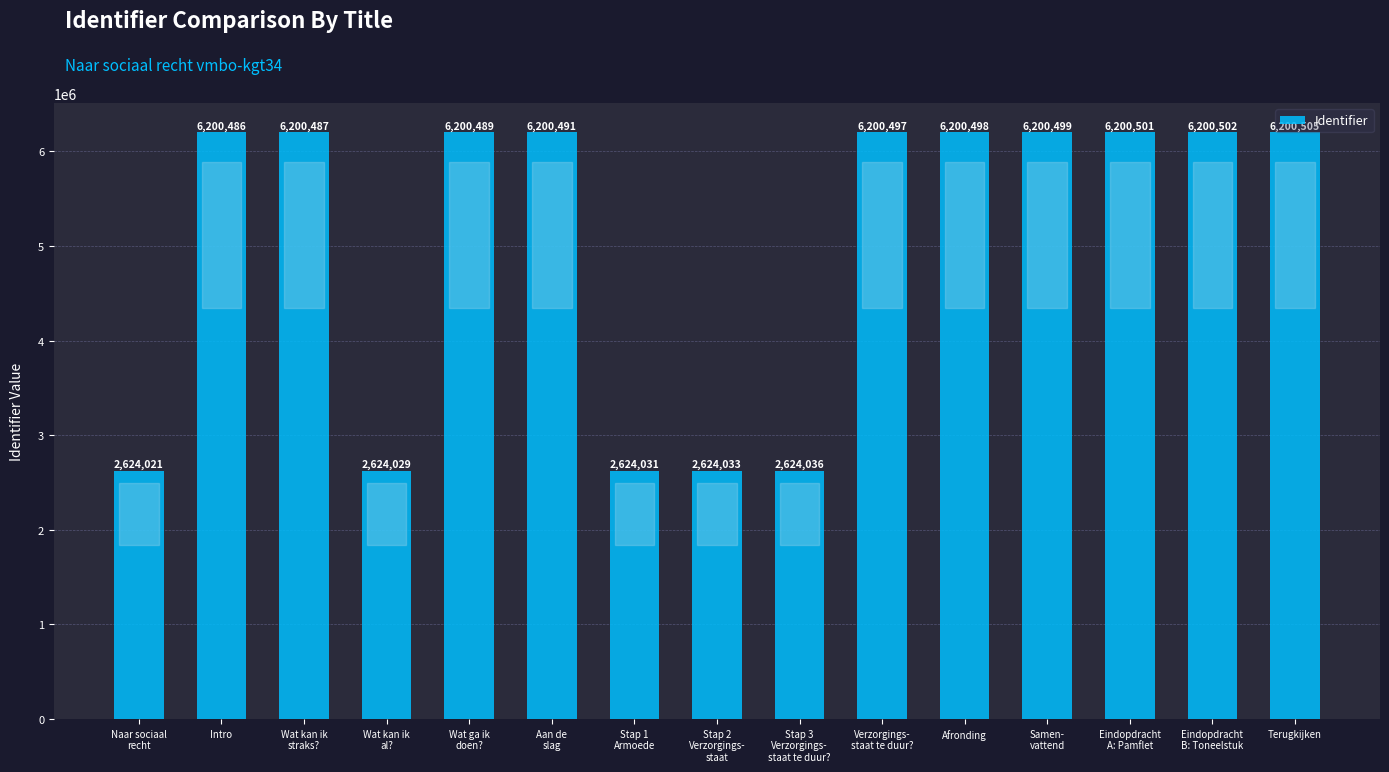

At which category does the chart reach its peak across all series?

Terugkijken